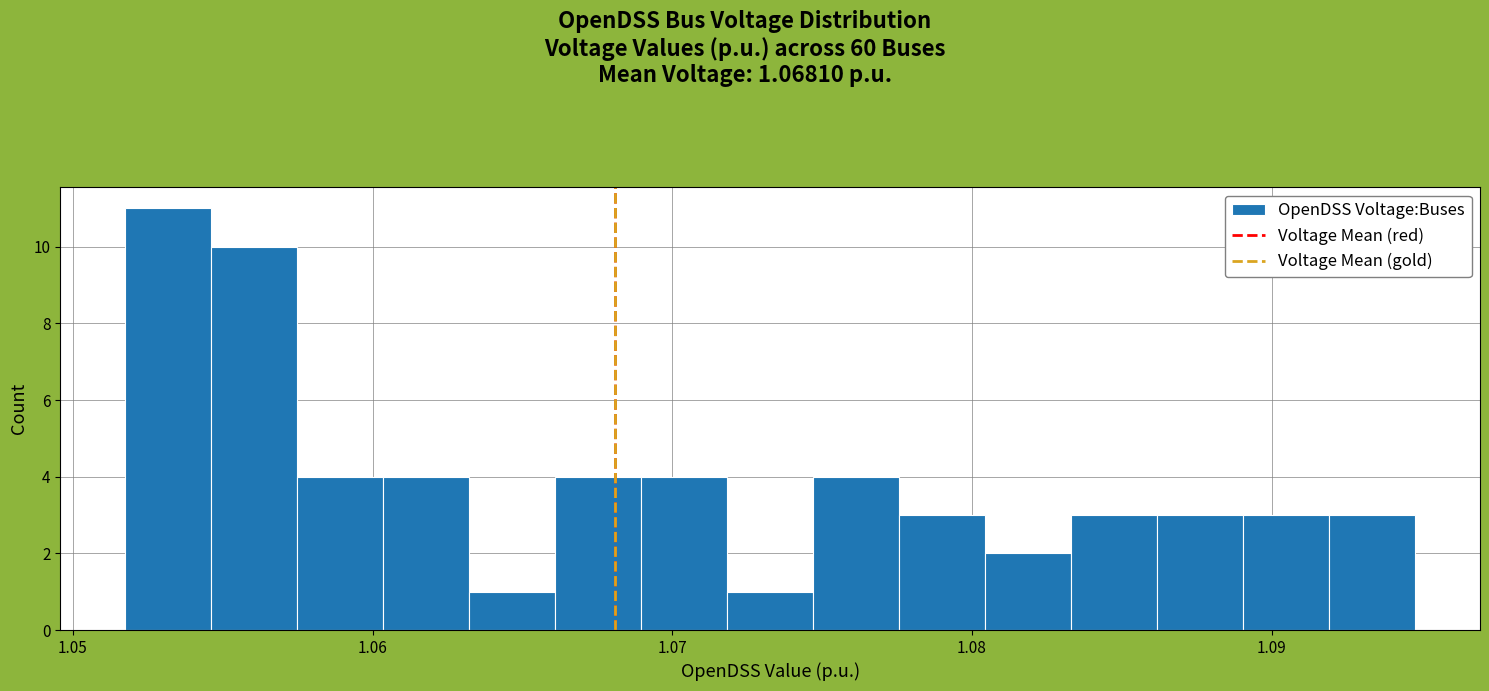

Read against the x-axis, roughly where is the centre of the tallest bar?

1.053